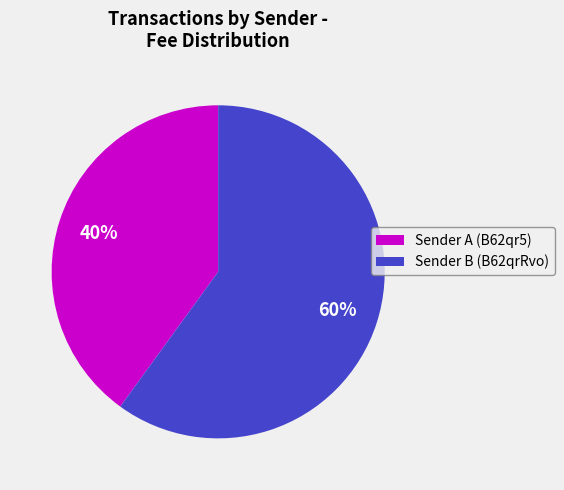

How many slices are in this pie chart?

2